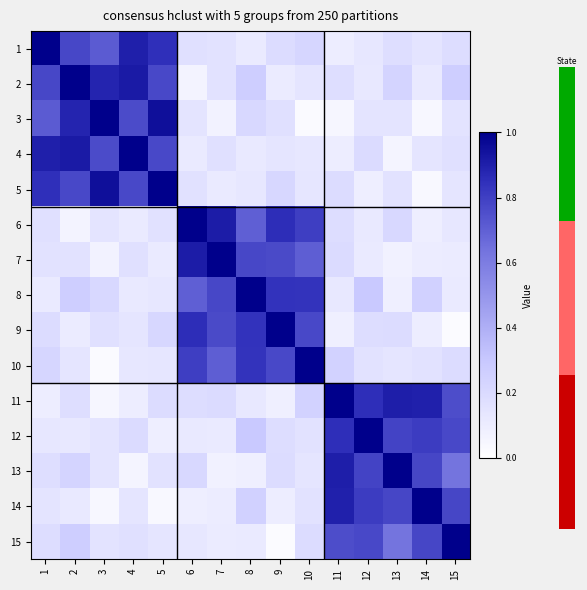

Rank the series by their maximum value, from highest to lowest.

1, 2, 3, 4, 5, 6, 7, 8, 9, 10, 11, 12, 13, 14, 15